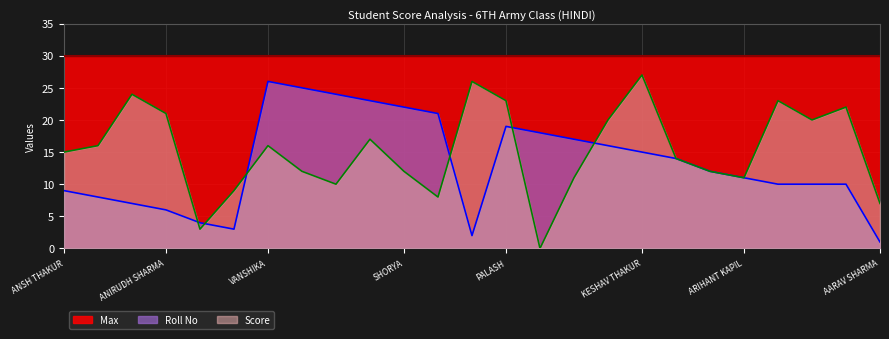

True or false: Max has a value of 50 at PALASH.

False